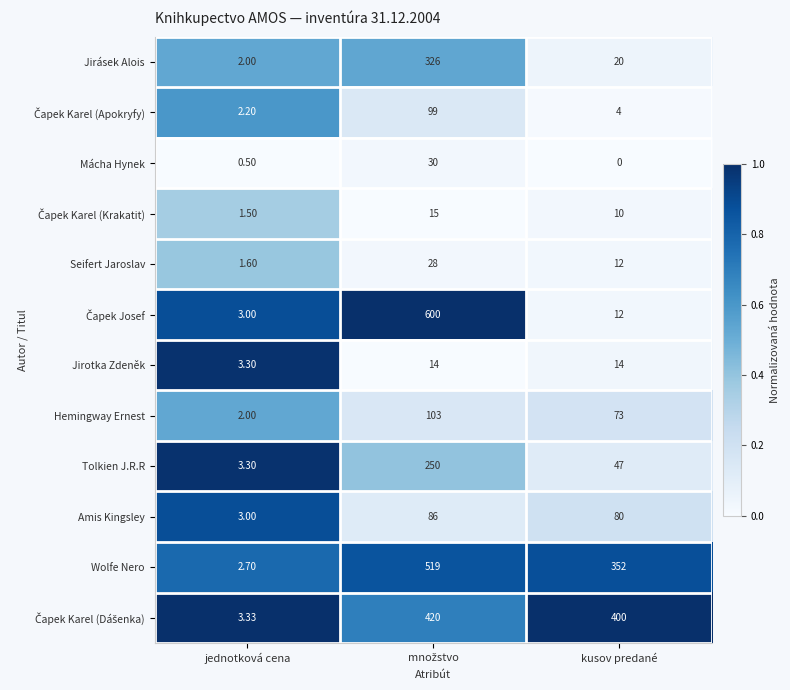

At which label is Tolkien J.R.R closest to 126?

kusov predané